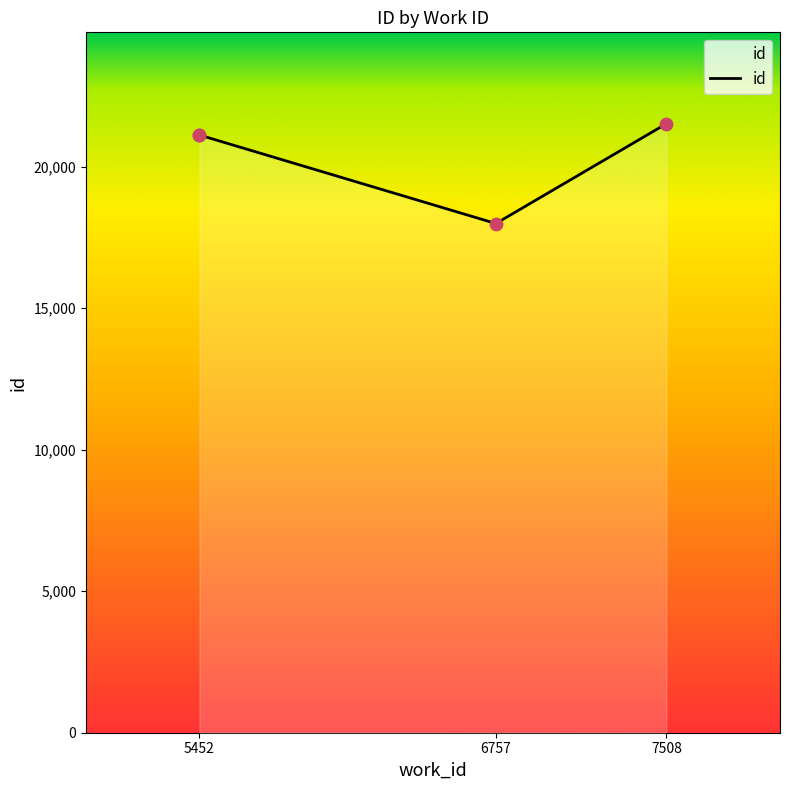

What is the change in value from 5452 to 7508?

+403